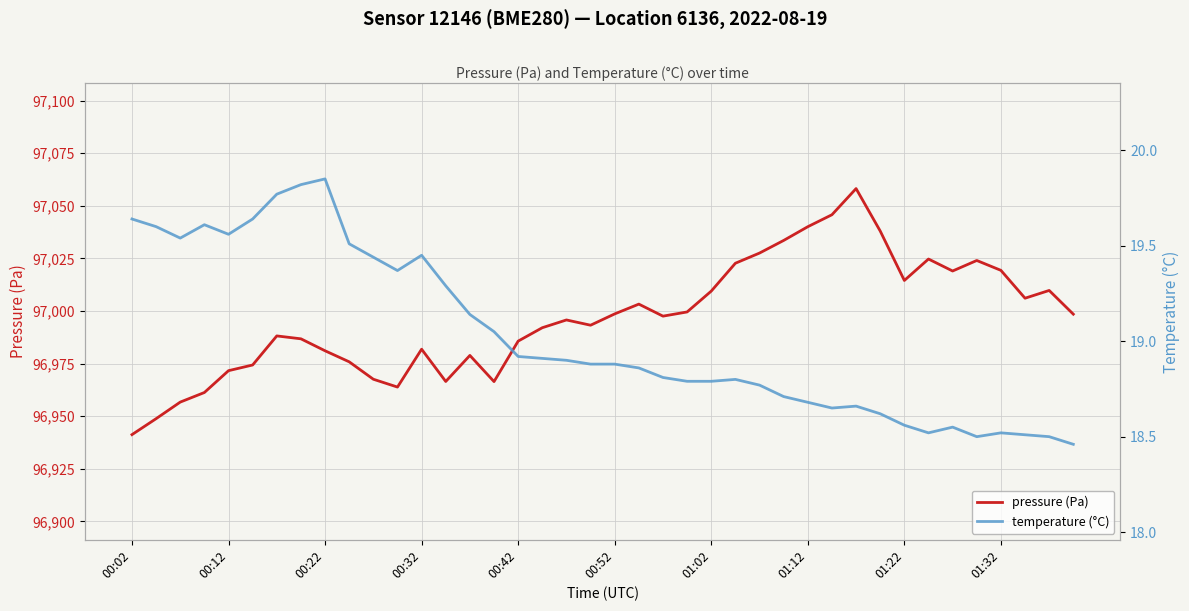

True or false: pressure (Pa) has a value of 96981.1 at 00:22.

True